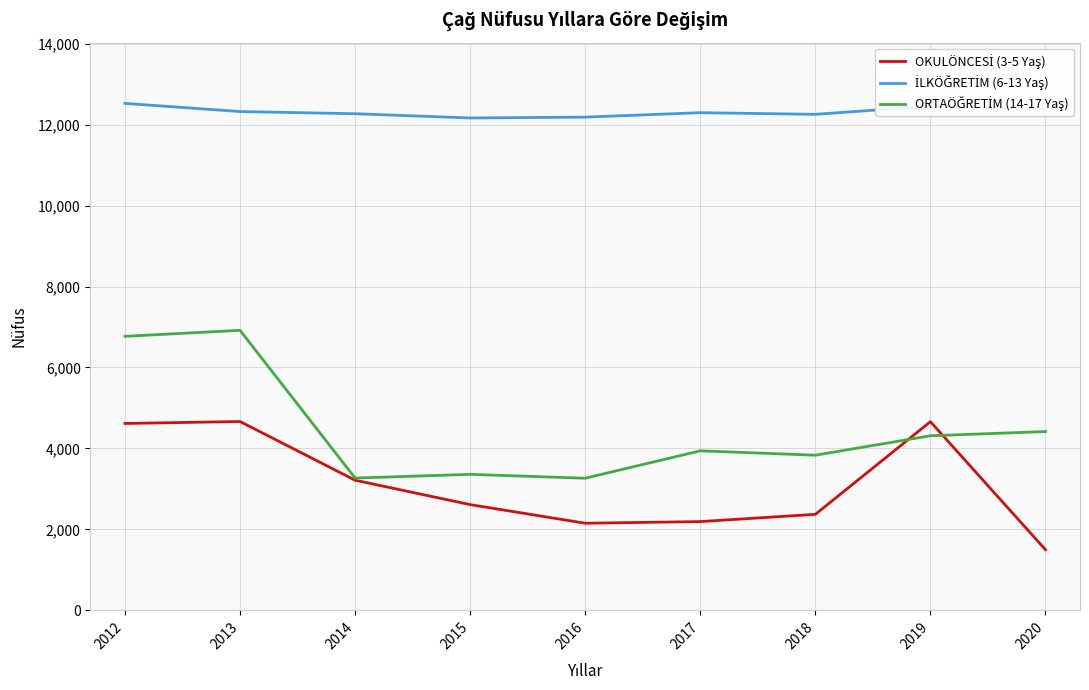

Which category has the lowest value across all series?

2020